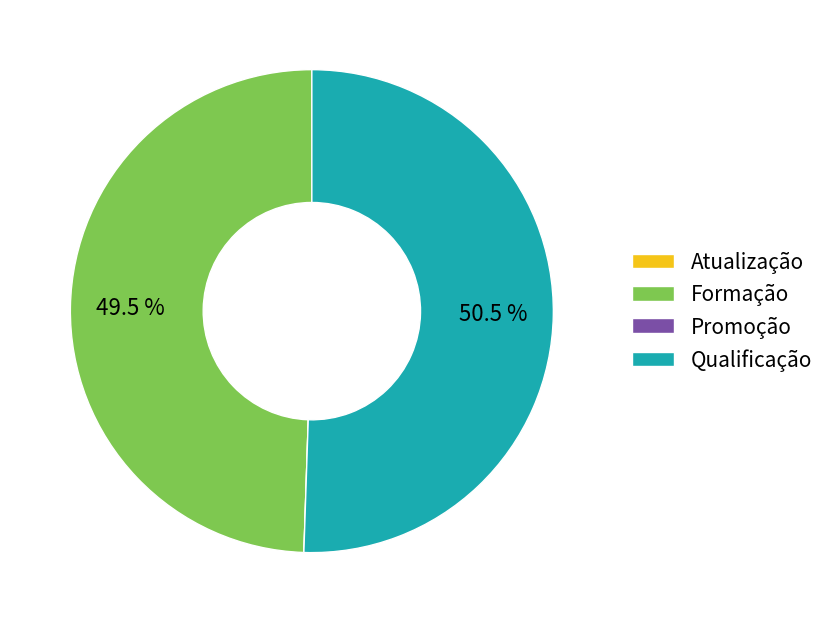

What is the largest slice in the pie chart?

Qualificação